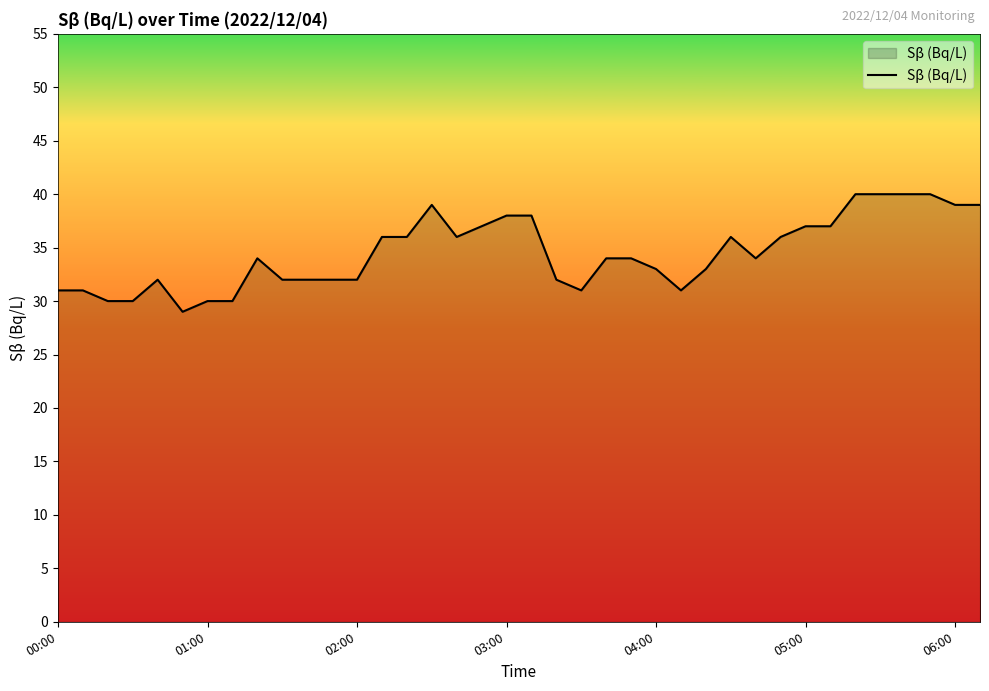

What is the difference between the maximum and minimum values?

11